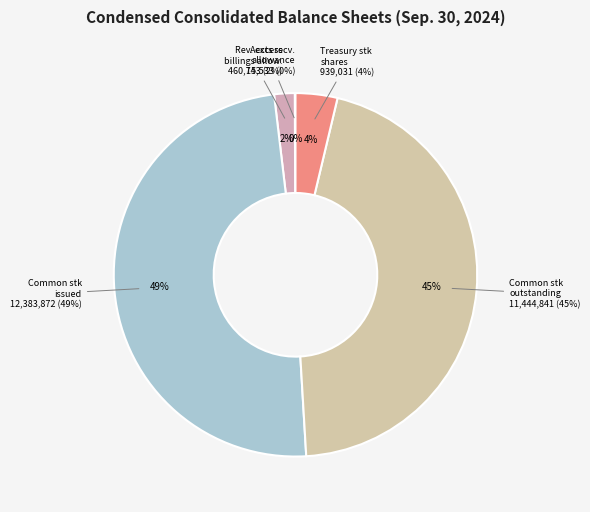

Which slice is the smallest?

Accounts receivable allowance